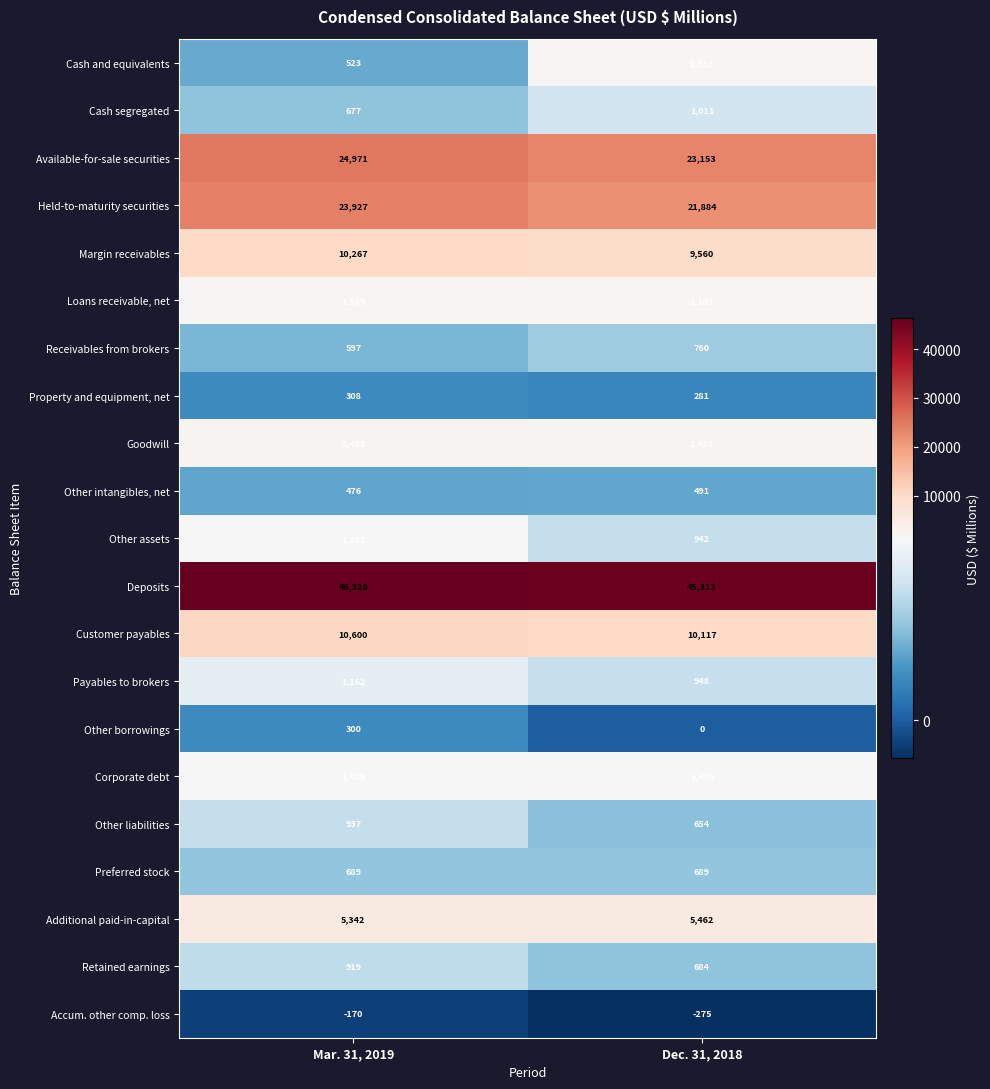

True or false: Customer payables has a value of 14119 at Dec. 31, 2018.

False